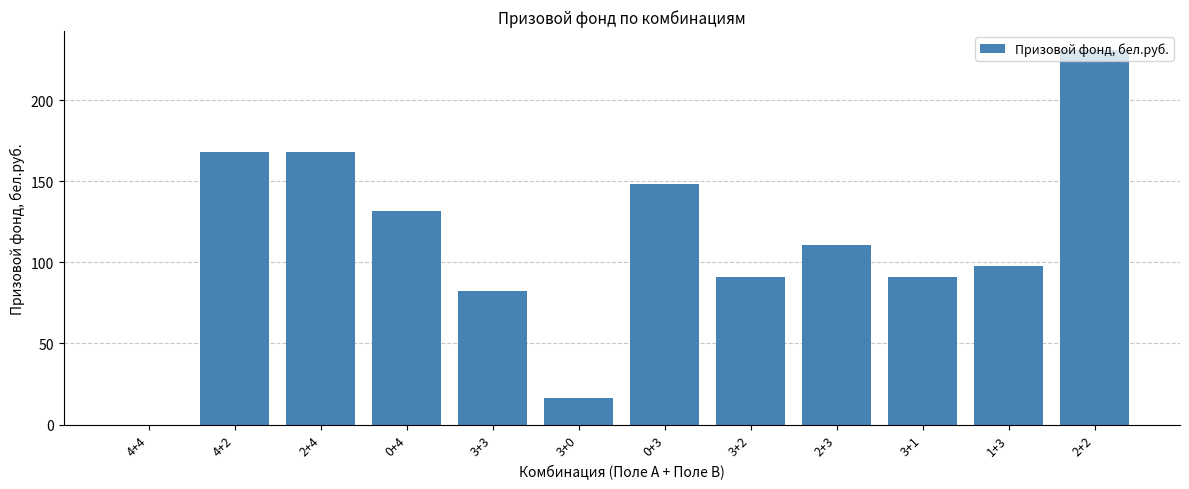

What is the sum of the values at 0+3 and 4+4?

148.5